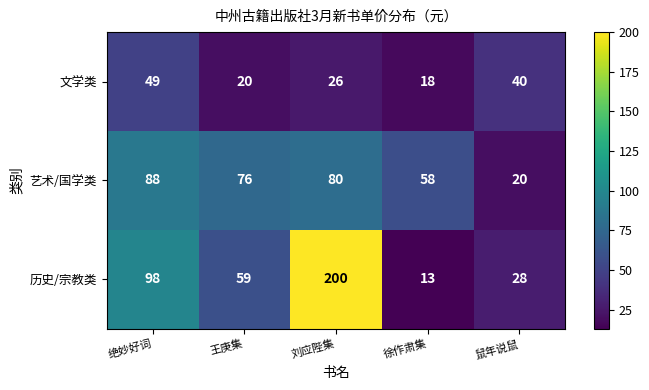

Reading left to right, transcribe all the data shown in this chart.

文学类: 49	20	26	18	40
艺术/国学类: 88	76	80	58	20
历史/宗教类: 98	59	200	13	28